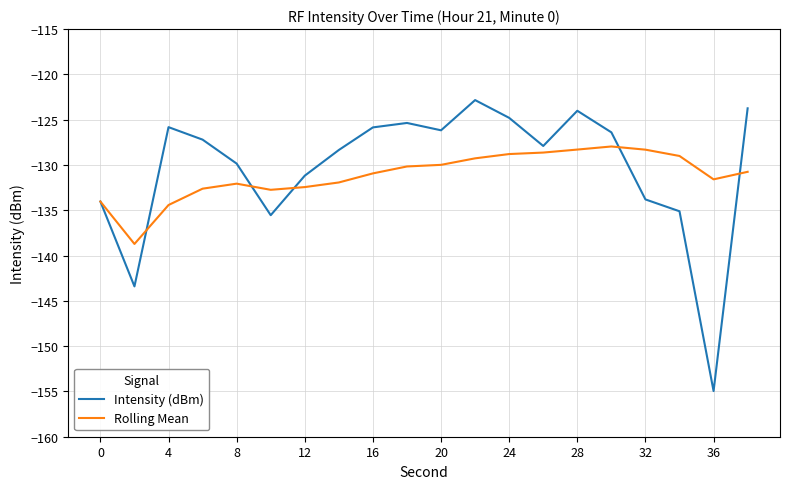

Which series has the widest spread of values?

Intensity (dBm)